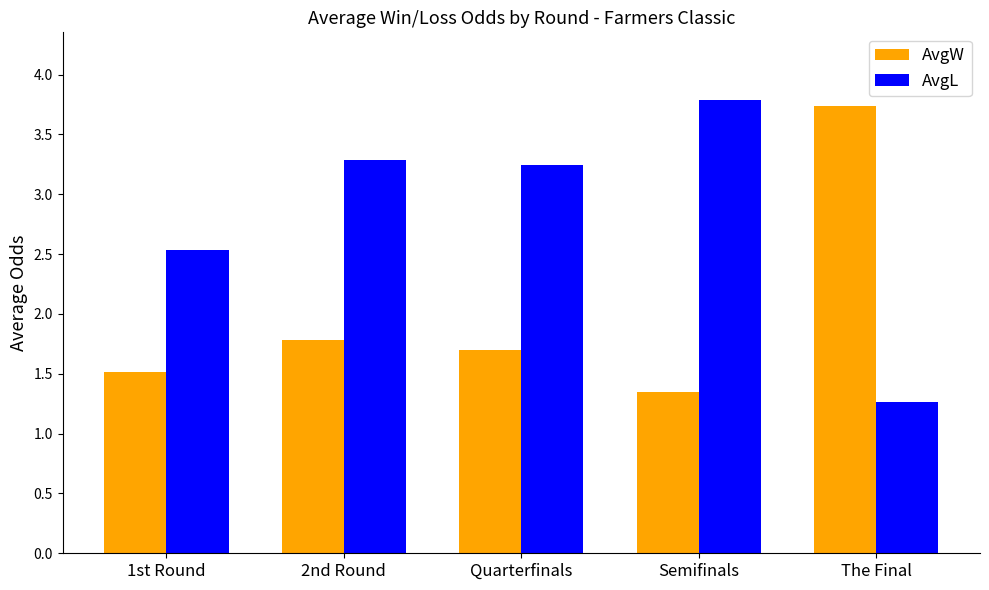

What is the lowest value of the AvgL series?

1.3